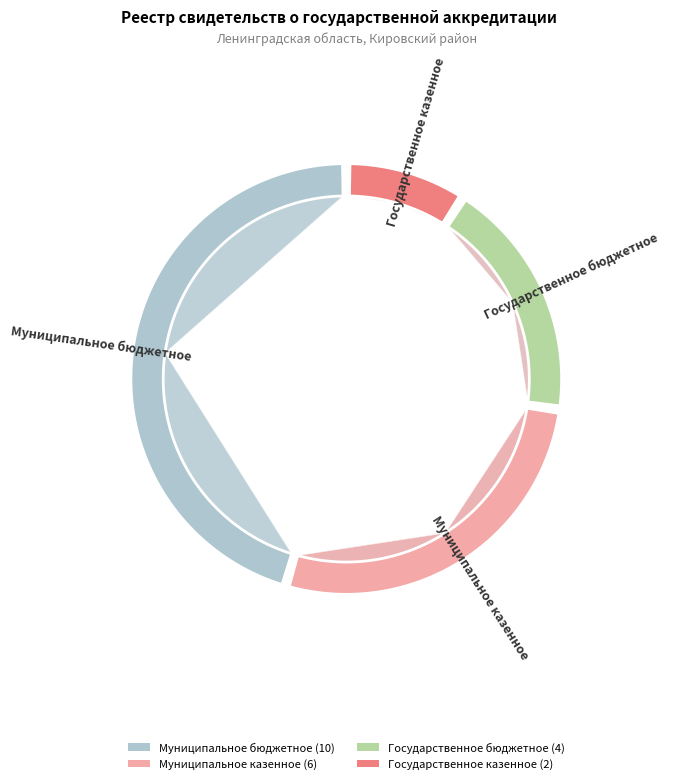

To the nearest percent, what percentage of the pie is Муниципальное казенное?

27%